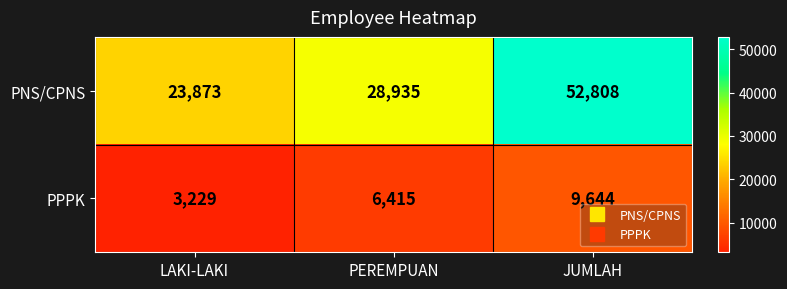

Rank the series by their average value, from lowest to highest.

PPPK, PNS/CPNS